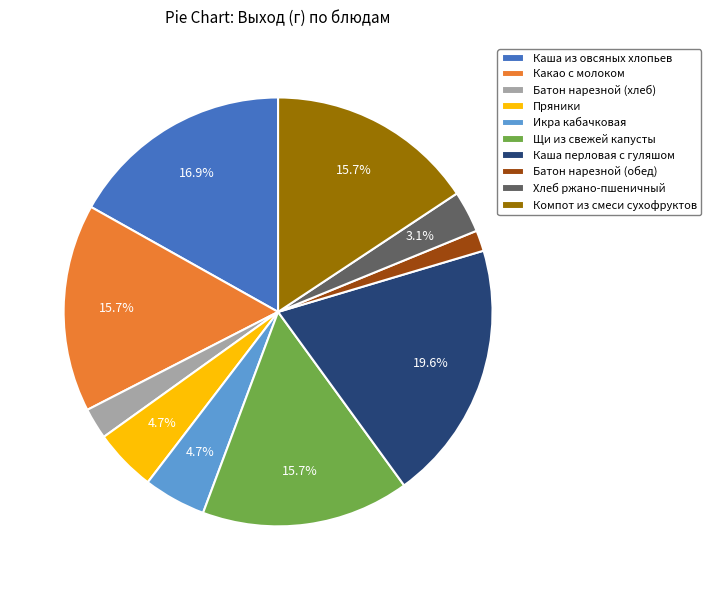

Which category has the smallest portion of the pie?

Батон нарезной (обед)